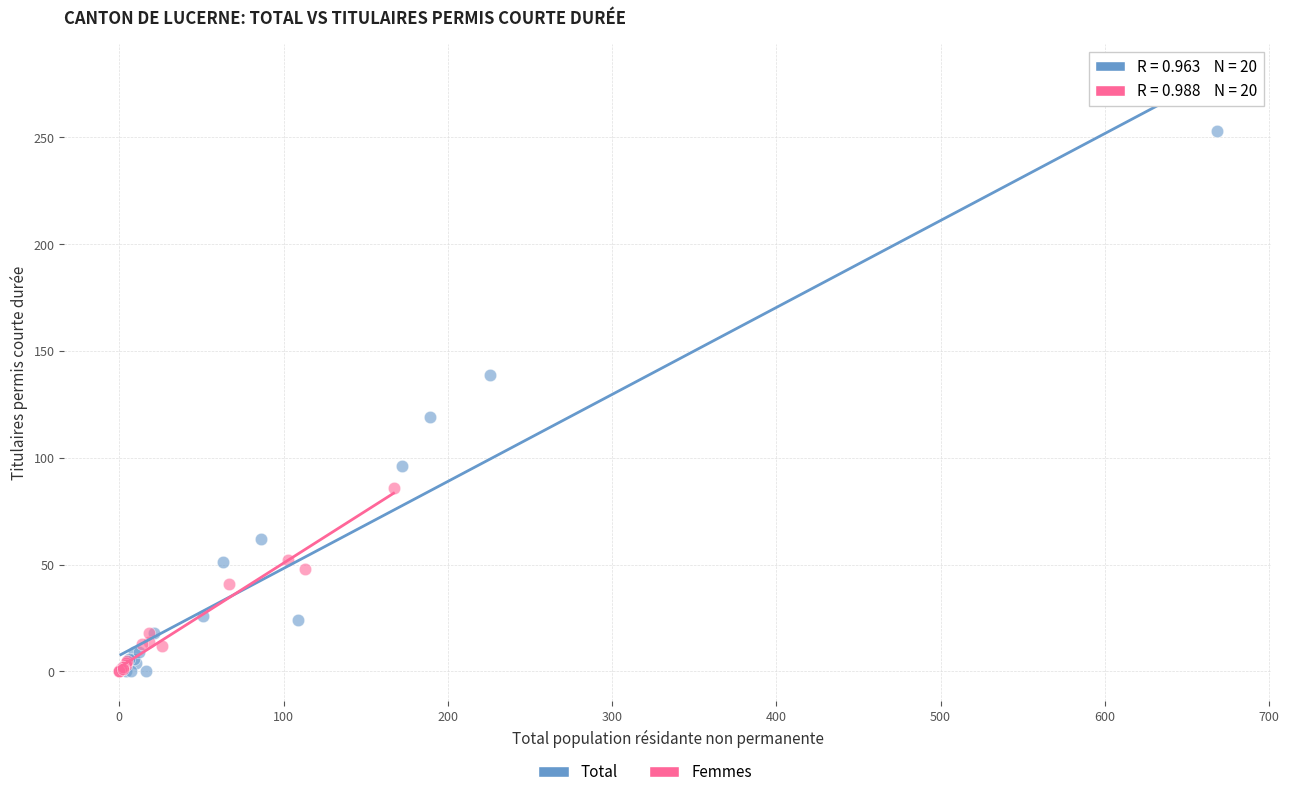

Which series contains the highest Y value?

Total